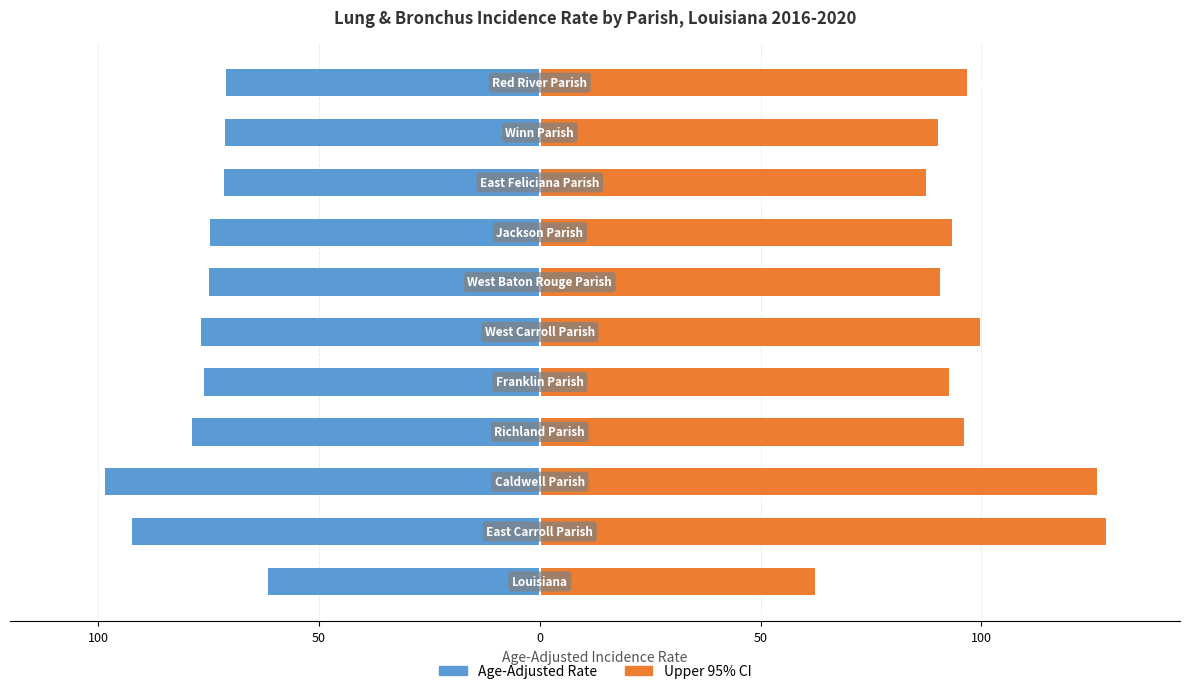

What is the difference between the maximum and minimum values in the Upper 95% CI series?

65.9